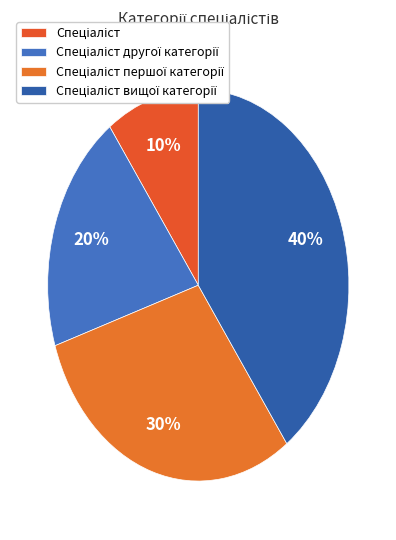

Count the number of slices in the pie.

4